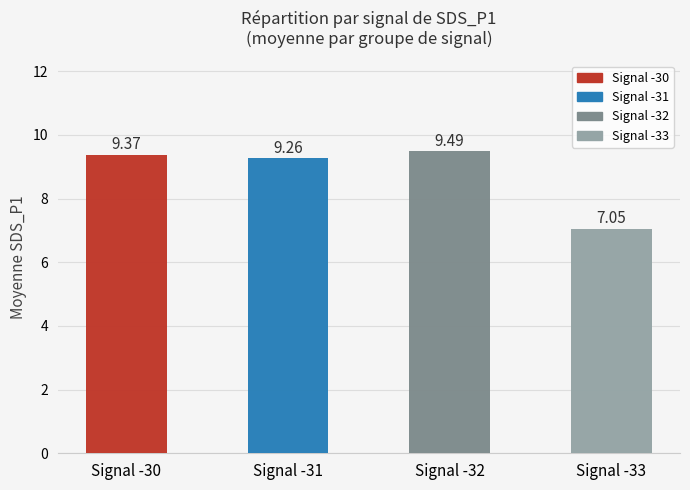

Does the chart contain any negative values?

No